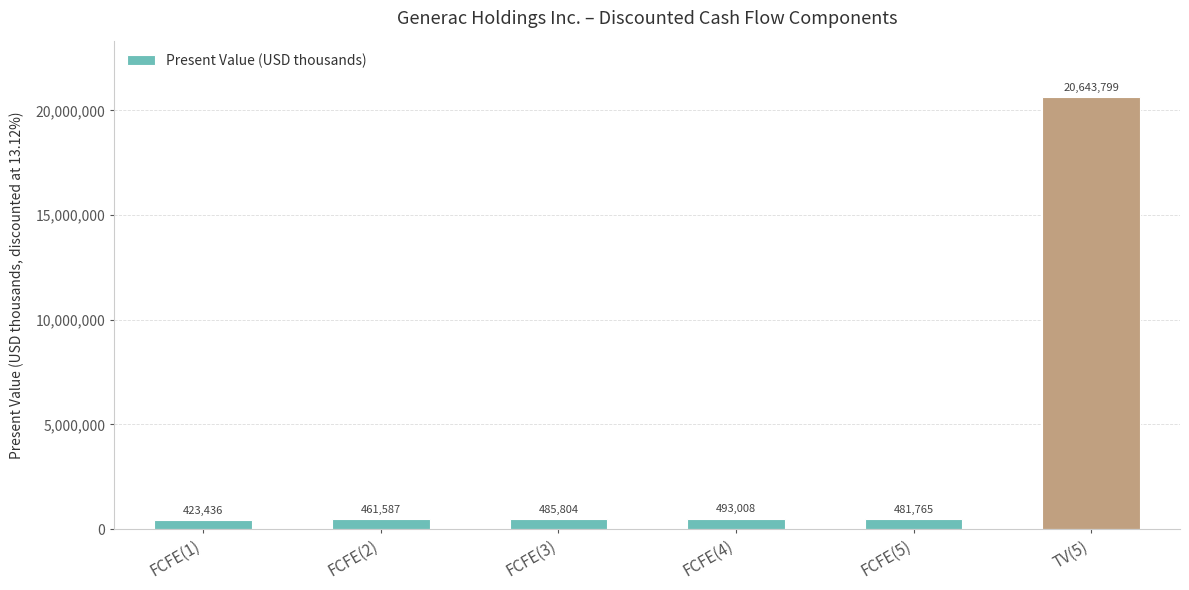

Reading left to right, list all the values displayed in this chart.

423436	461587	485804	493008	481765	20643799